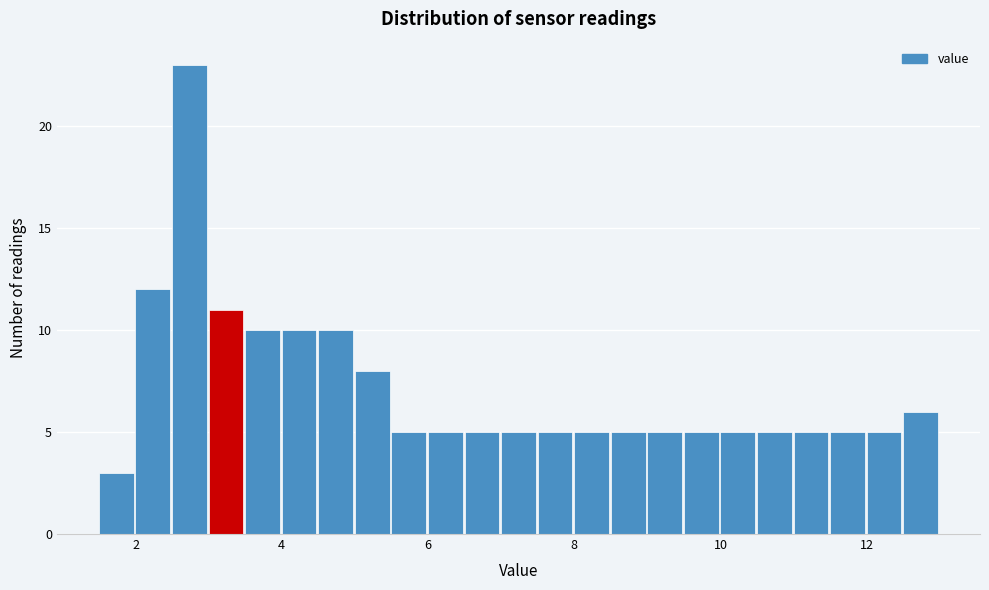

Read against the x-axis, roughly where is the centre of the tallest bar?

2.8